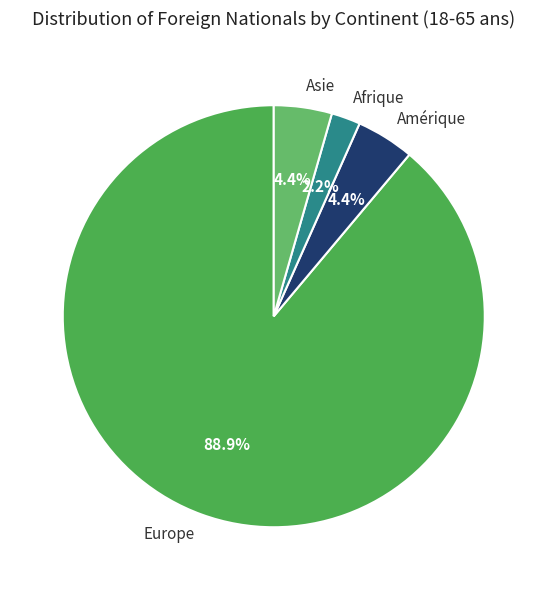

How many slices are in this pie chart?

4